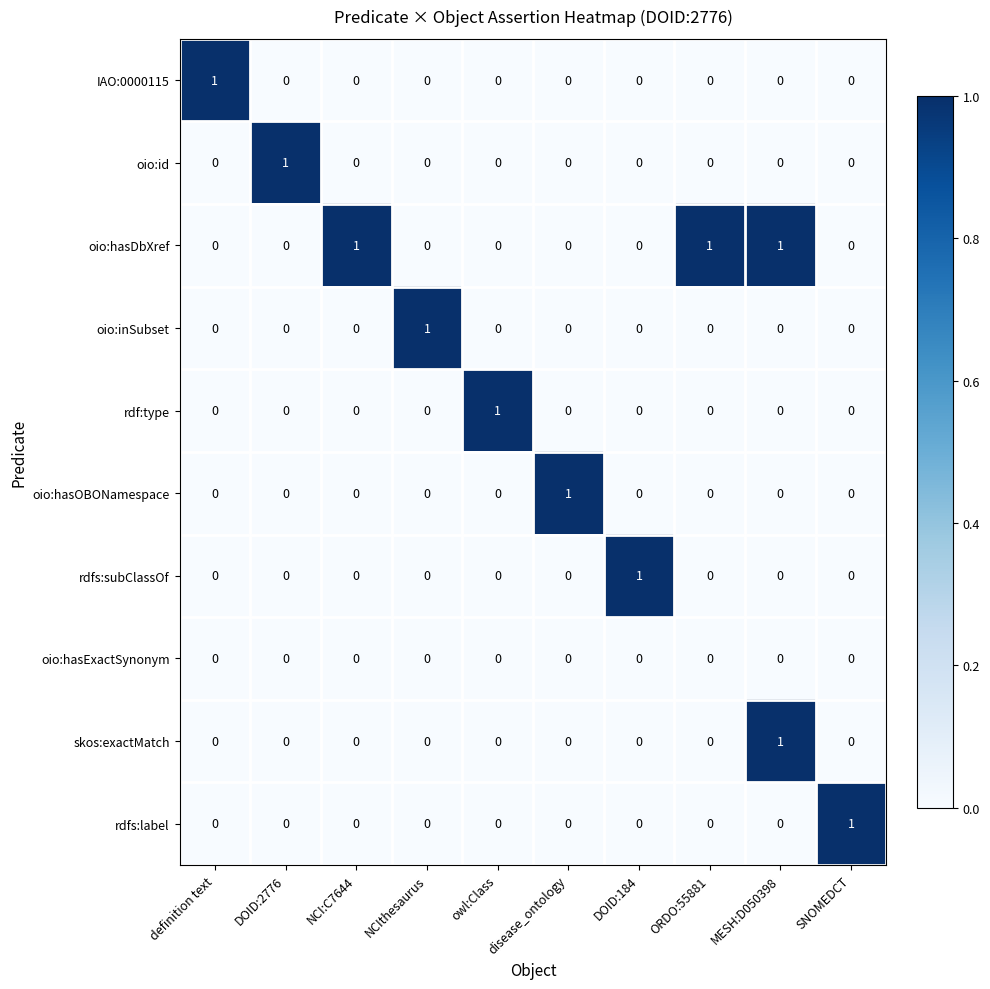

Which category has the highest value in the oio:id series?

DOID:2776